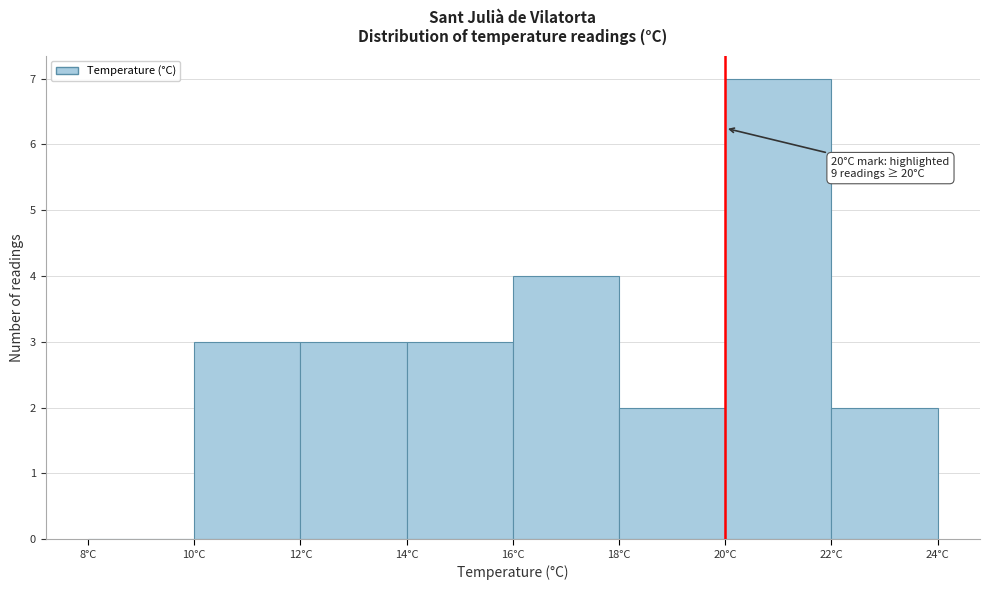

Which range on the x-axis has the tallest bar?

20 to 22